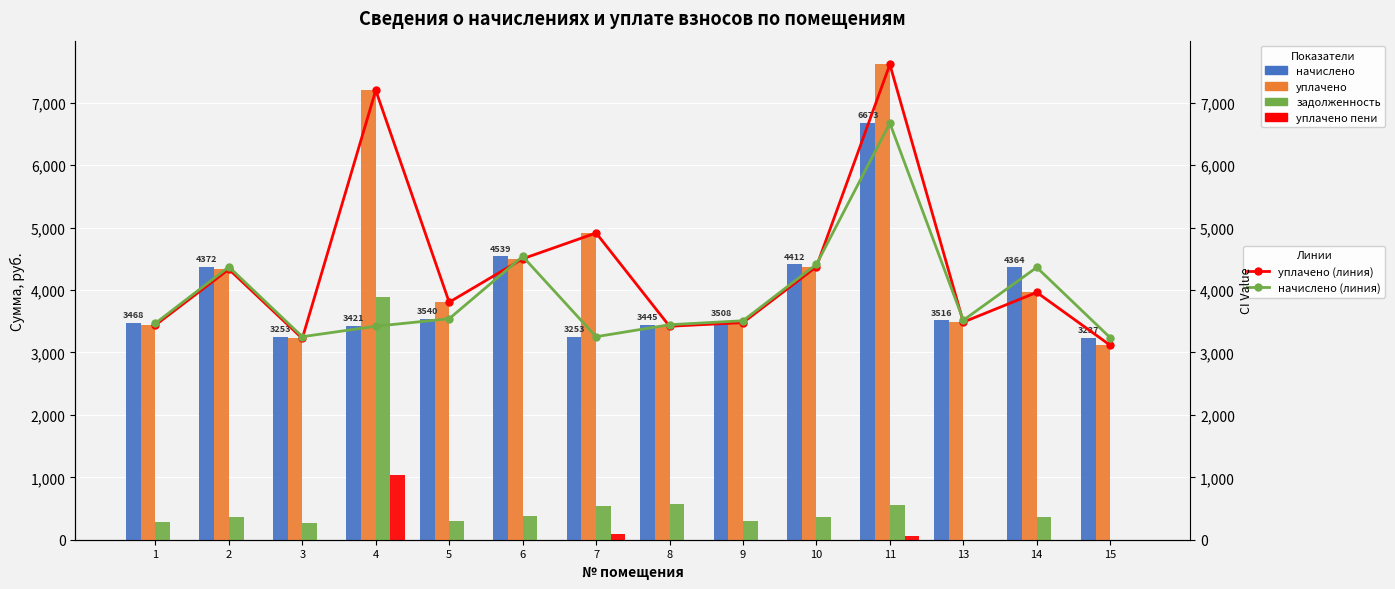

List the series in order of their peak value, lowest first.

уплачено пени, задолженность, начислено (линия), начислено, уплачено (линия), уплачено